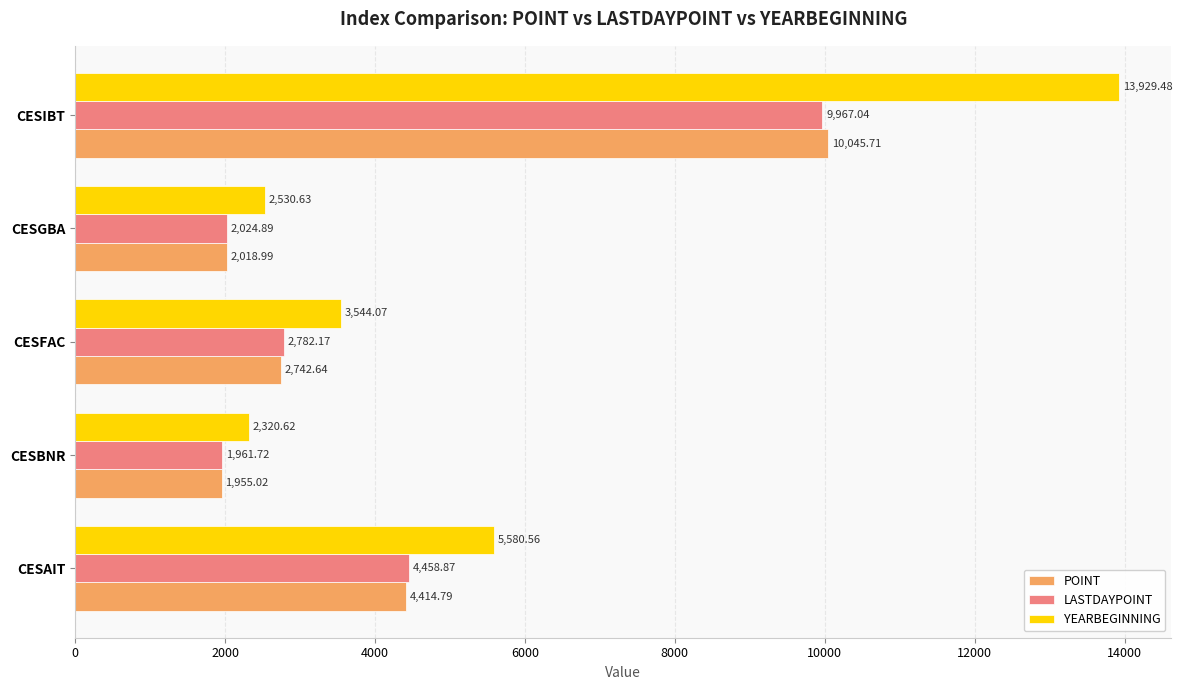

What is the average value of the POINT series?

4235.4